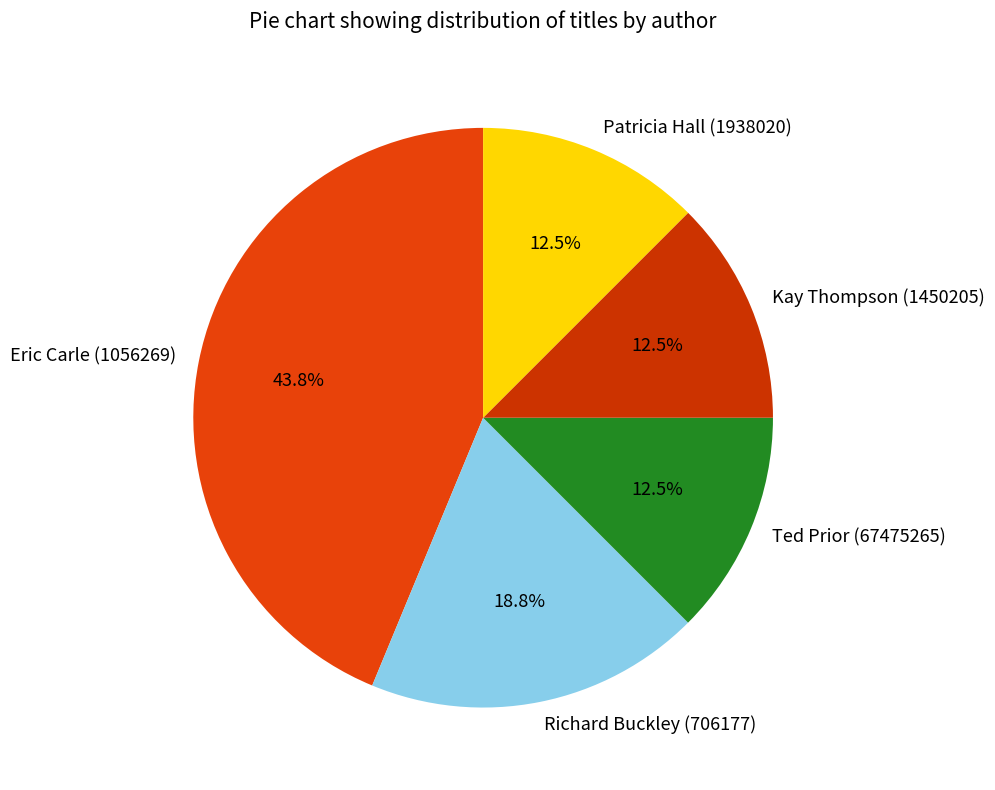

Does any single category account for the majority?

No